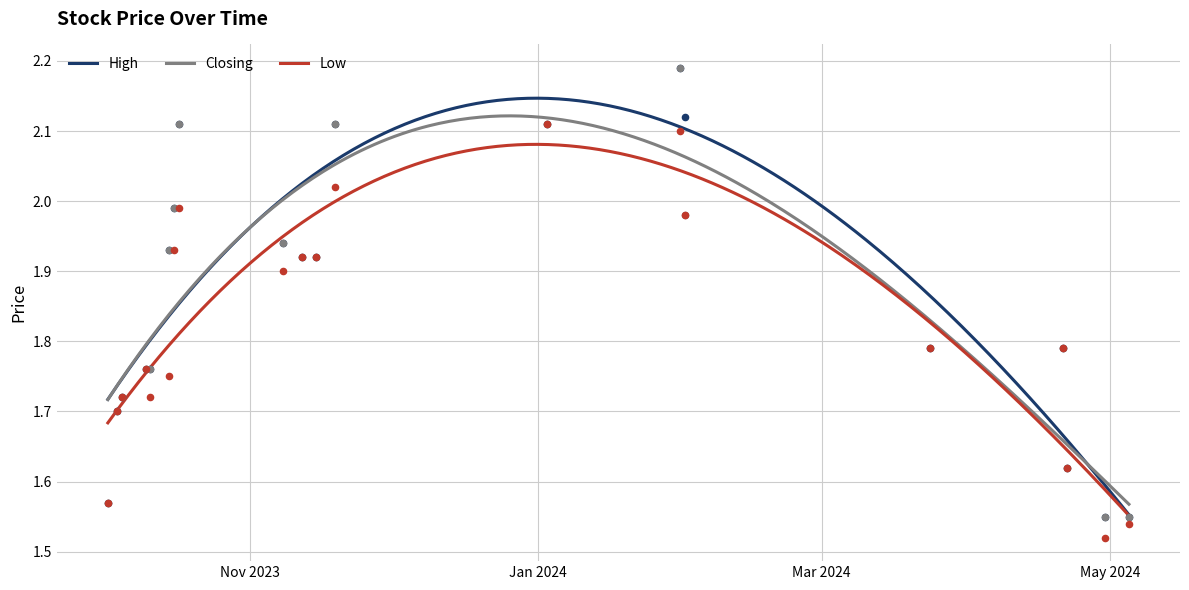

At how many categories does at least one series exceed 1?

20